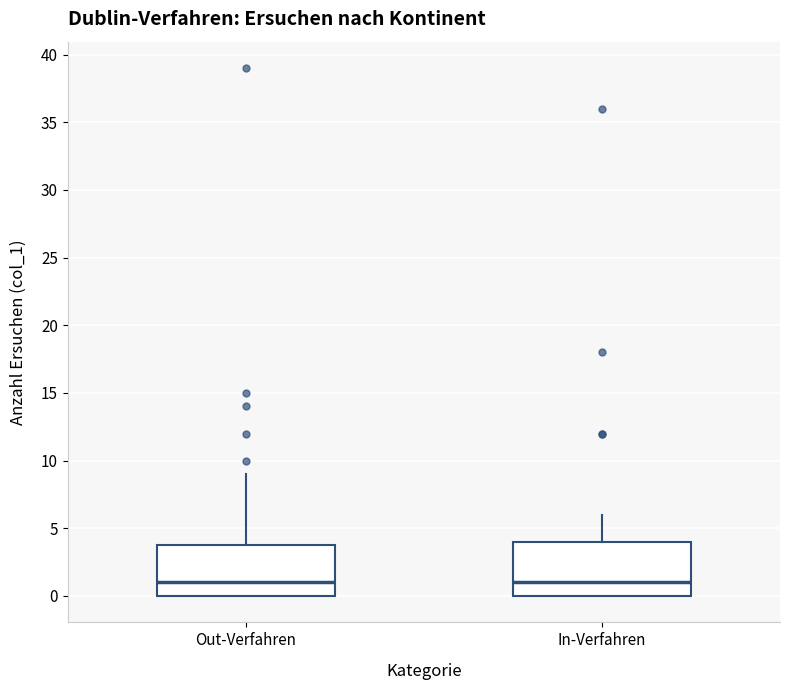

Where is the lower edge of the box for In-Verfahren on the y-axis? The values are not printed on the chart, so give them approximately, as read against the axis.

0